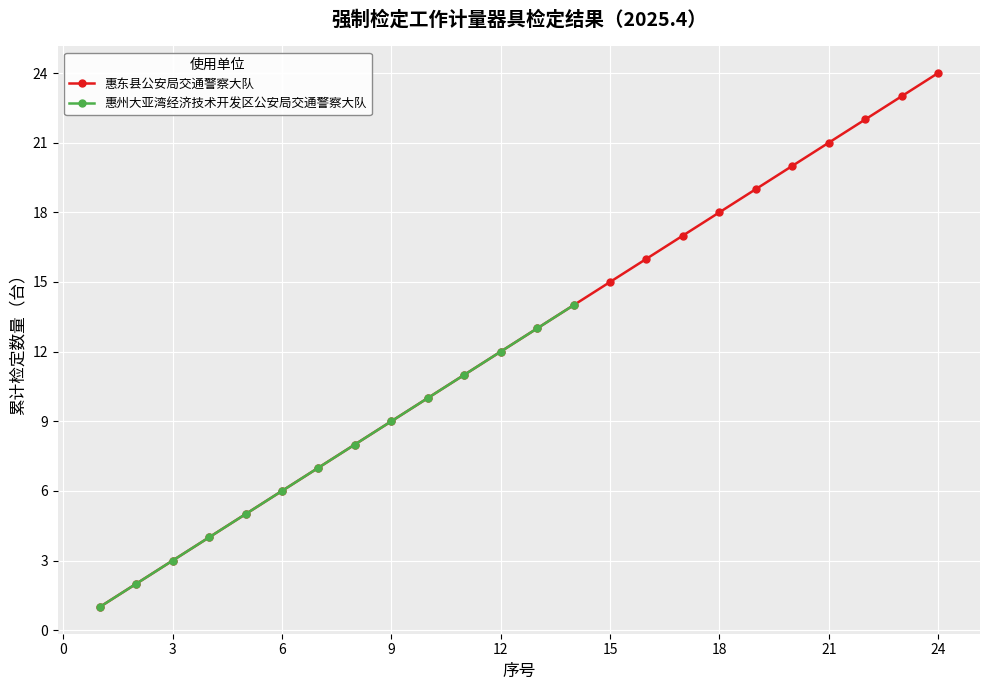

What is the value of the 19th point from the left?

19